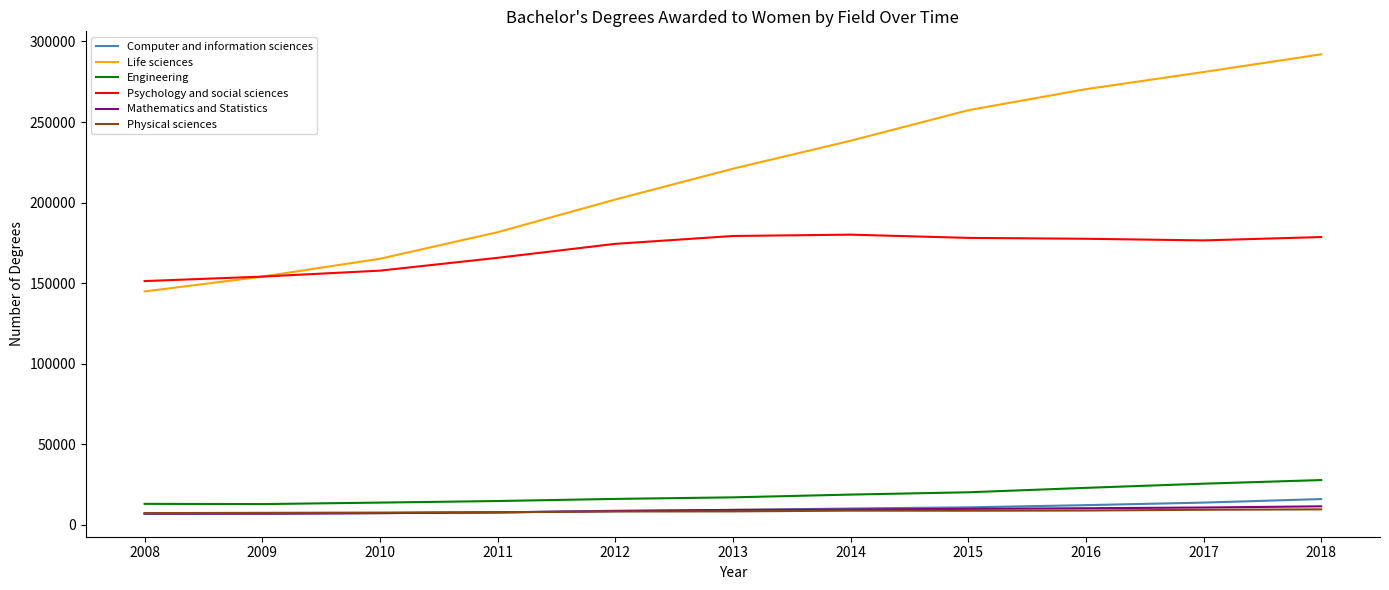

What is the total value across all series at 2016?

502300